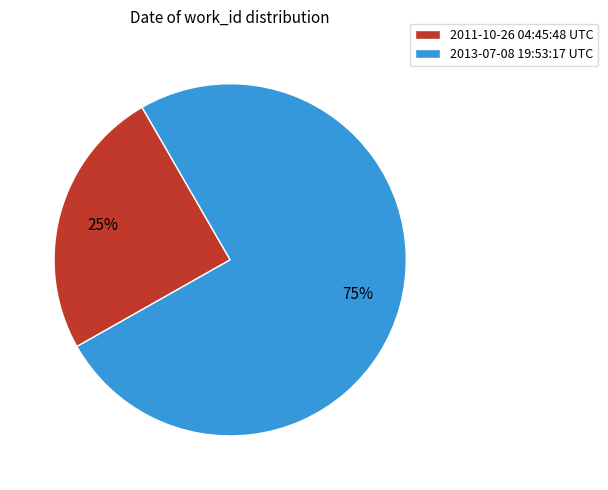

Which slice is the largest?

2013-07-08 19:53:17 UTC